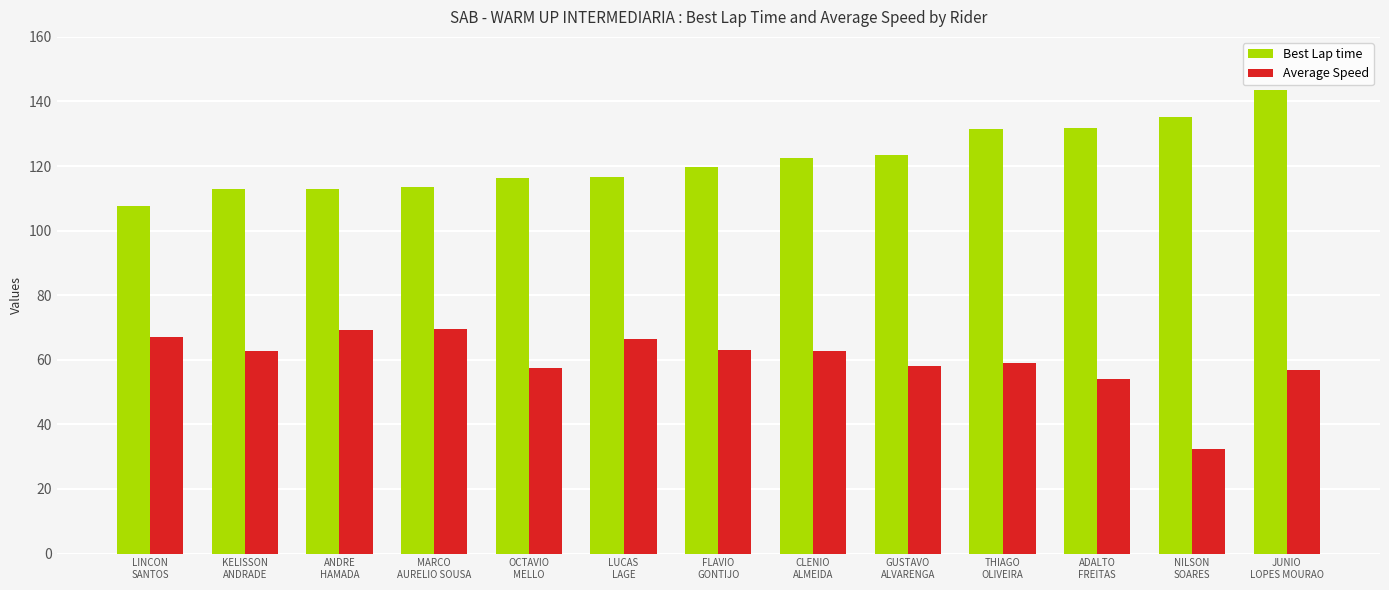

How many bars are there in each group?

2